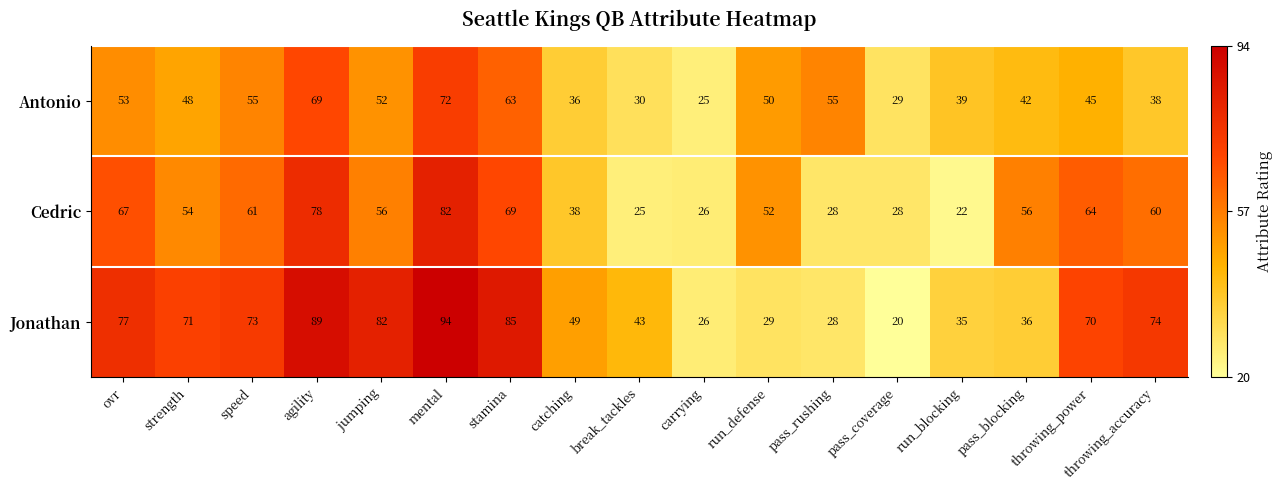

Count the number of data series in this chart.

3